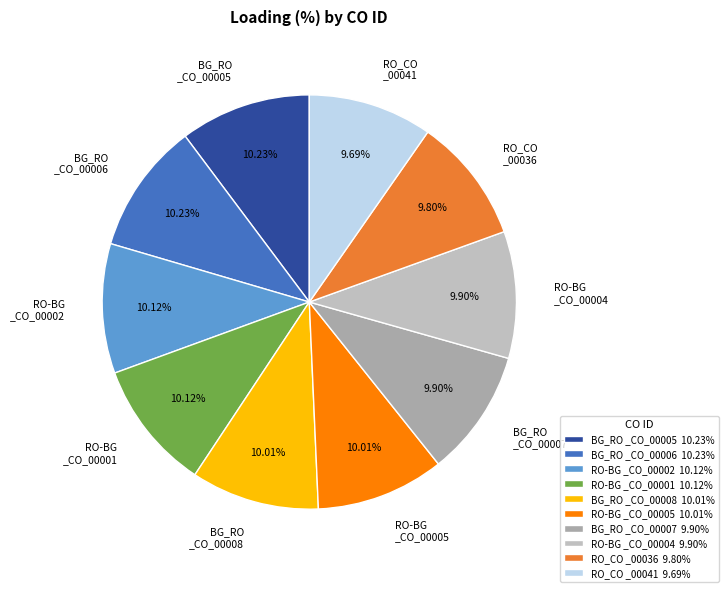

Is the sum of RO_CO _00036 and BG_RO _CO_00006 greater than half?

No